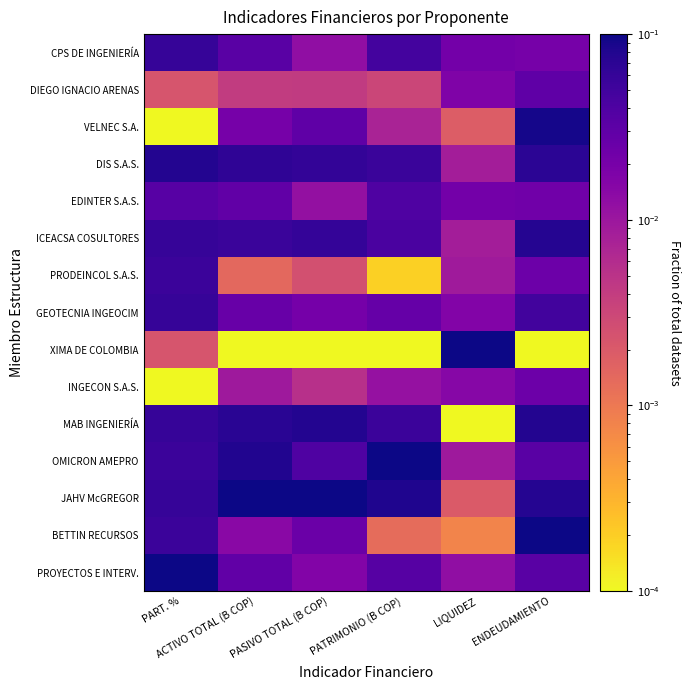

Rank the series at PART. % from lowest to highest value.

VELNEC S.A., INGECON S.A.S., DIEGO IGNACIO ARENAS, XIMA DE COLOMBIA, EDINTER S.A.S., PRODEINCOL S.A.S., OMICRON AMEPRO, BETTIN RECURSOS, CPS DE INGENIERÍA, ICEACSA COSULTORES, GEOTECNIA INGEOCIM, MAB INGENIERÍA, JAHV McGREGOR, DIS S.A.S., PROYECTOS E INTERV.